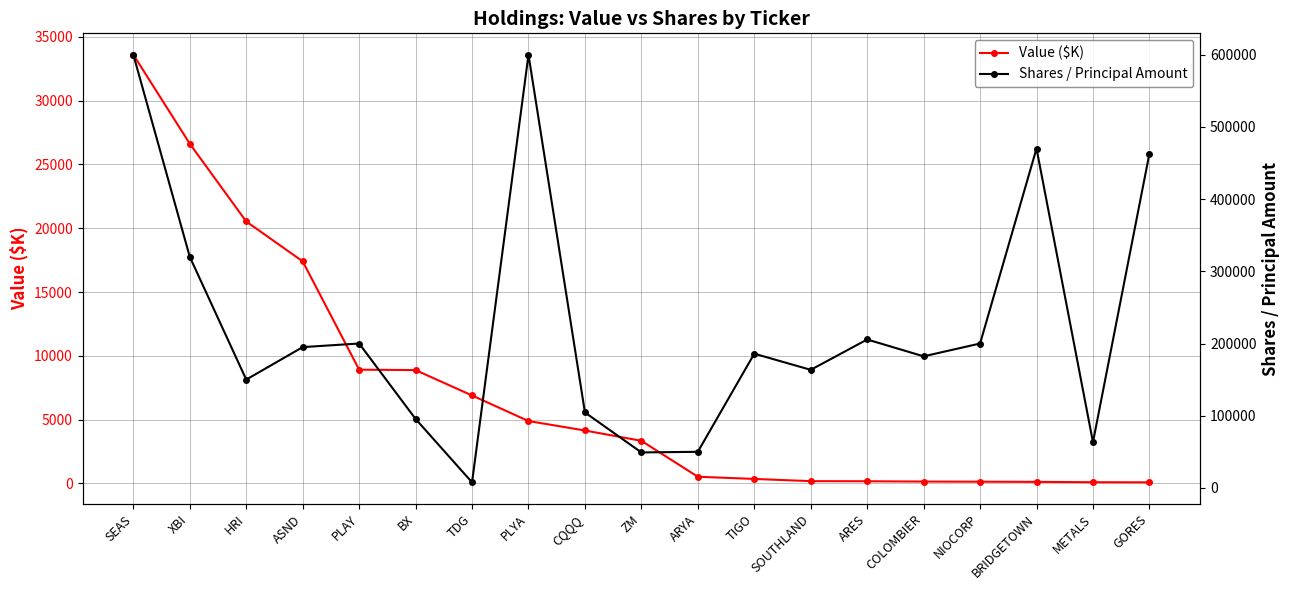

Is this an area chart (filled region under the line)?

No